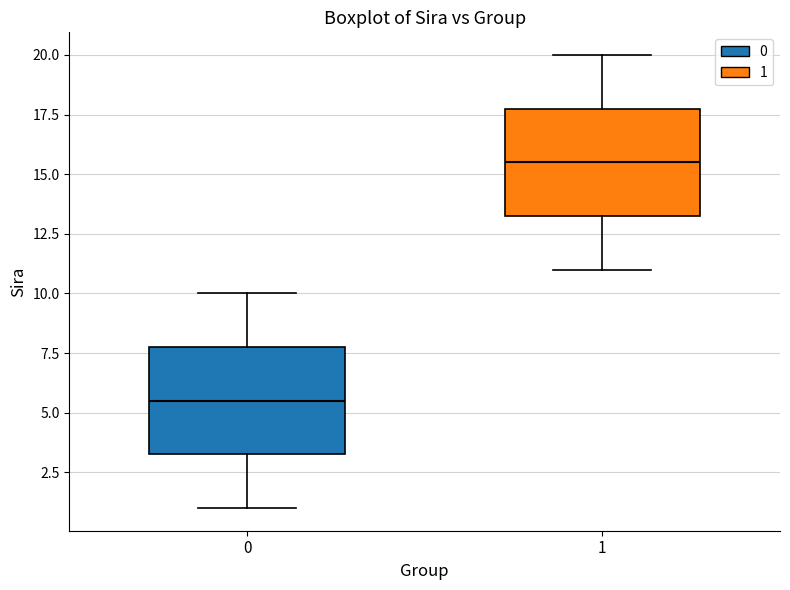

Reading left to right, transcribe this box plot: for each box, give where its median line is, the range the box spans, and where its two whiskers end, as read against the y-axis. The values are not printed on the chart, so give them approximately, as read against the axis.

0: median 5.5, box 3.5 to 8.0, whiskers 1.0 to 10.0
1: median 15.5, box 13.5 to 18.0, whiskers 11.0 to 20.0